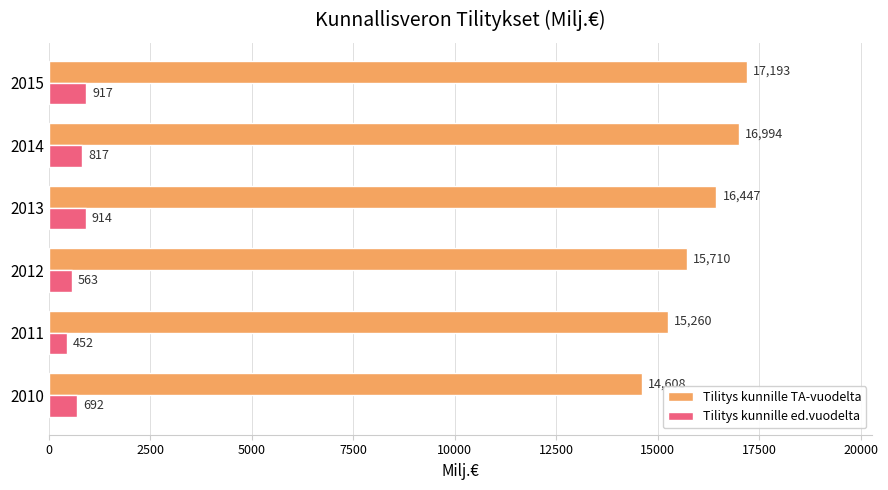

Which series has the largest range (max minus min)?

Tilitys kunnille TA-vuodelta